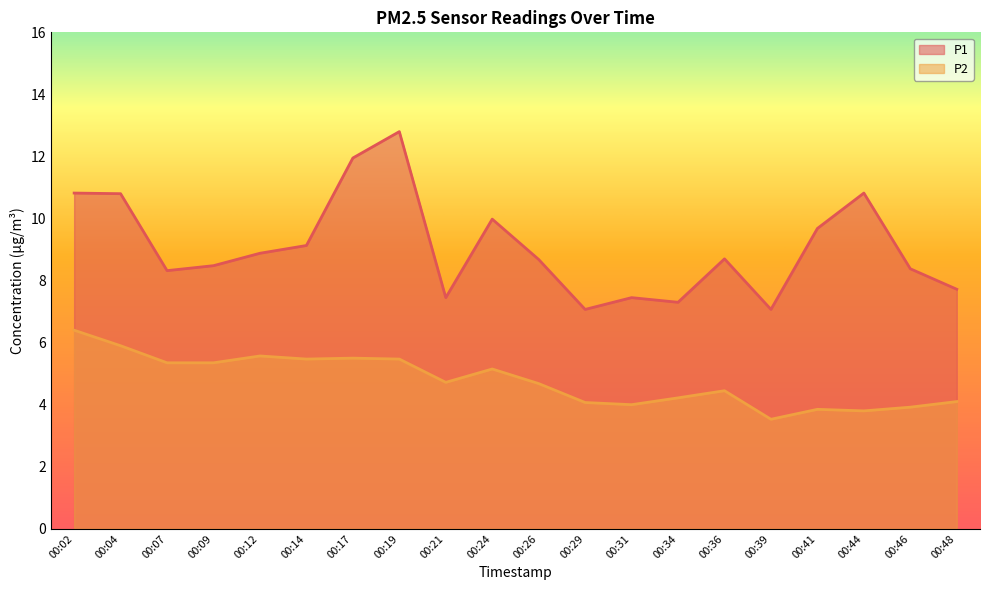

How many data points in P2 are above 4?

15